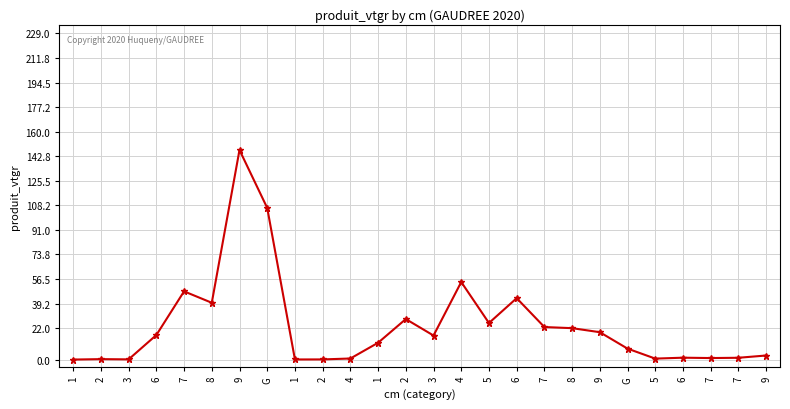

Approximately how many times larger is the value at 7 compared to 1?

0.1